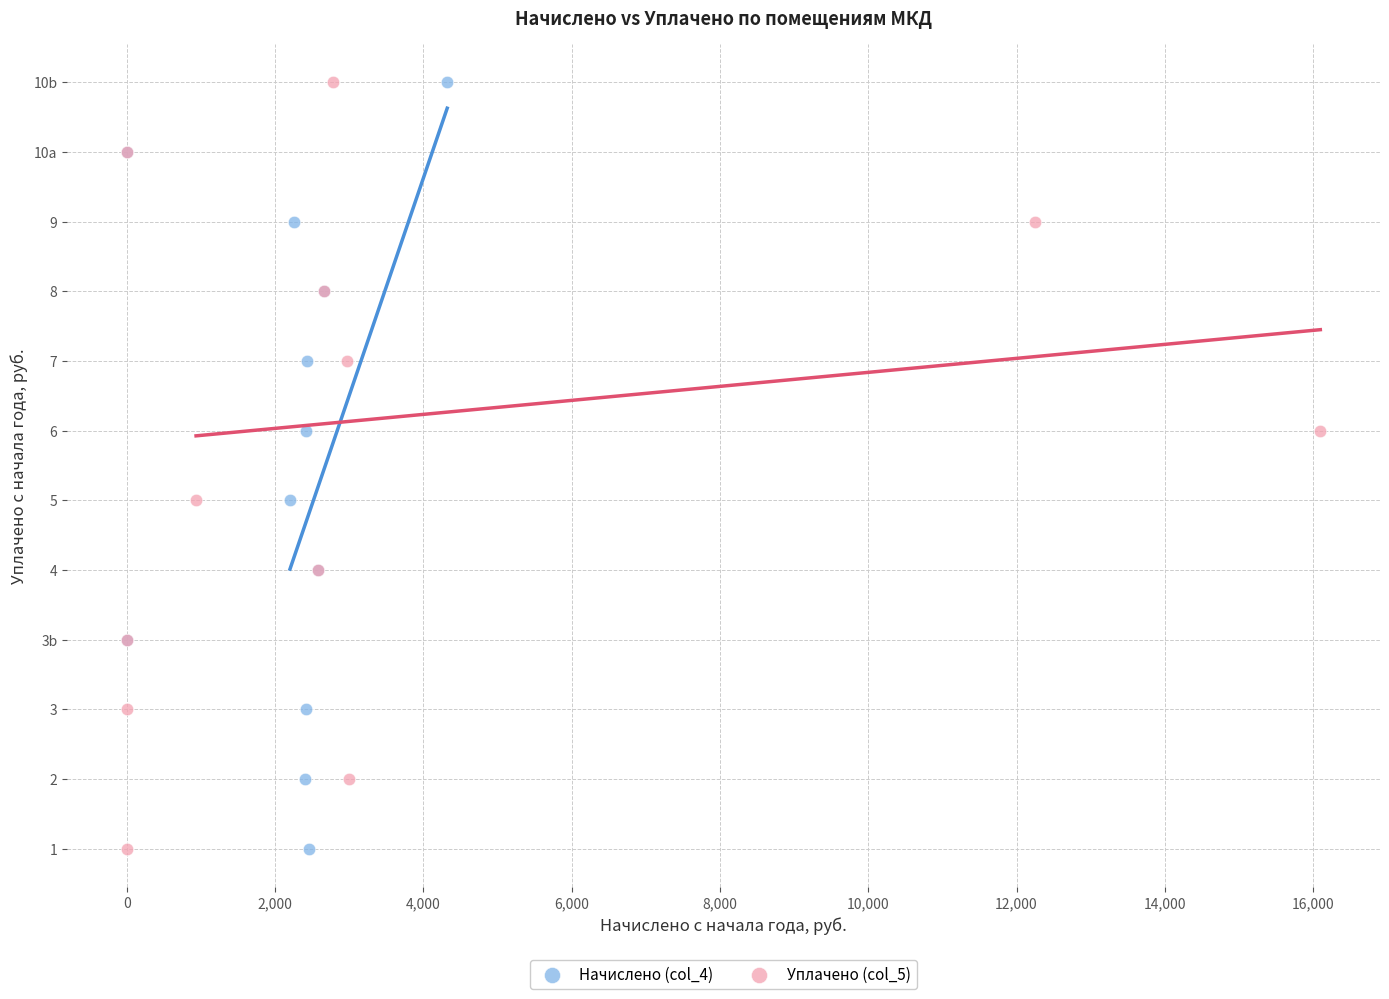

What are all the series names shown in the legend?

Начислено (col_4), Уплачено (col_5)